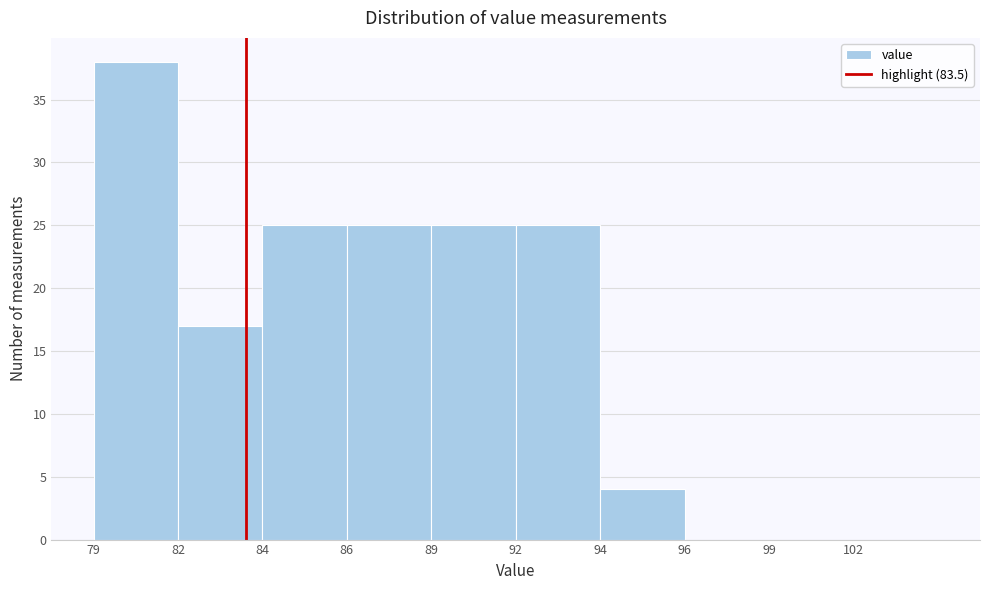

Reading left to right, extract all data points from this chart.

79=38	82=17	84=25	86=25	89=25	92=25	94=4	96=0	99=0	102=0